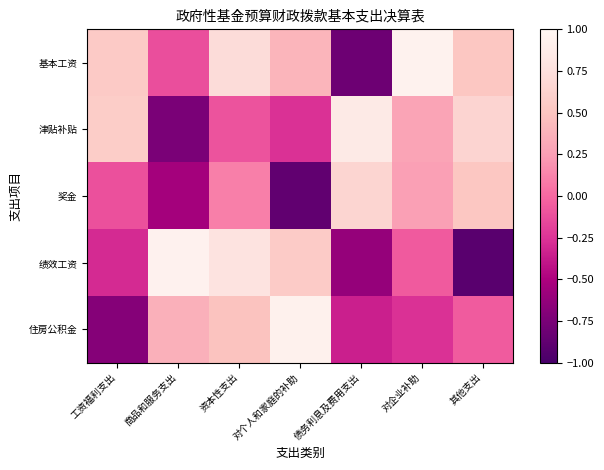

List the series in order of their peak value, lowest first.

奖金, 津贴补贴, 住房公积金, 绩效工资, 基本工资